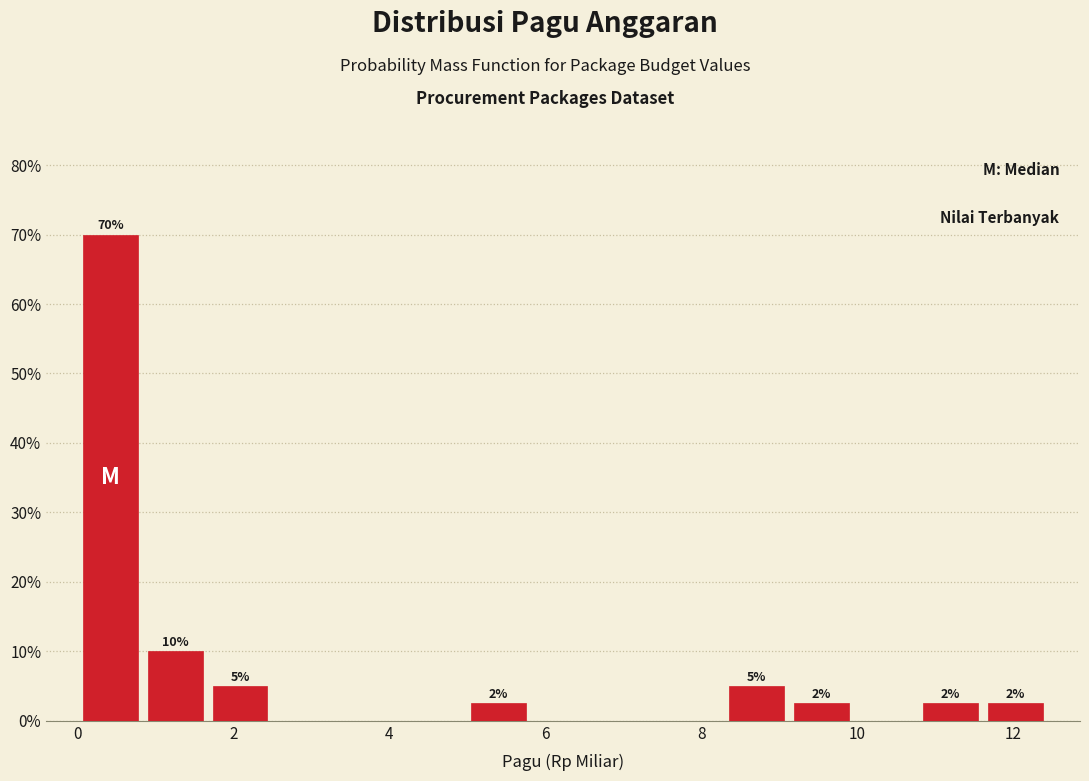

Which range on the x-axis has the tallest bar?

0.0 to 0.8